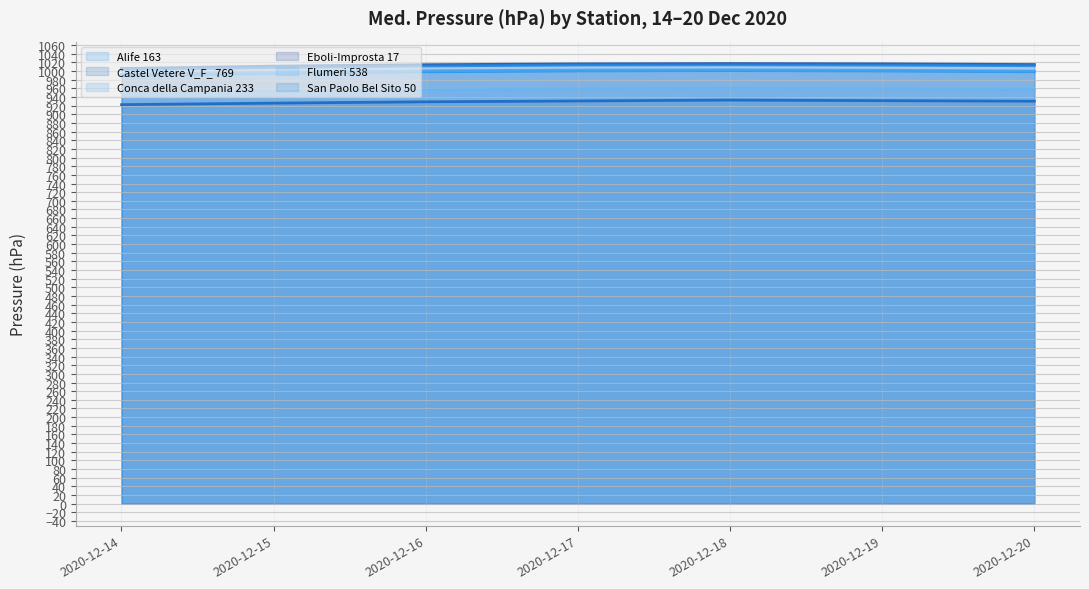

True or false: Alife 163 (line) and San Paolo Bel Sito 50 (line) intersect in this chart.

False